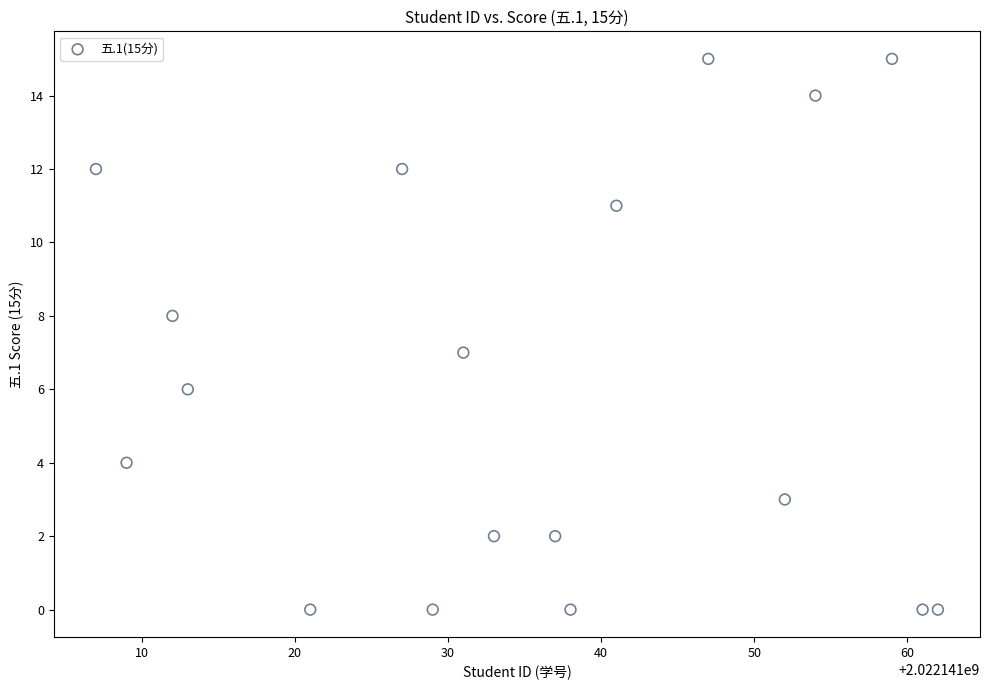

What is the range of X values (max minus min)?

55